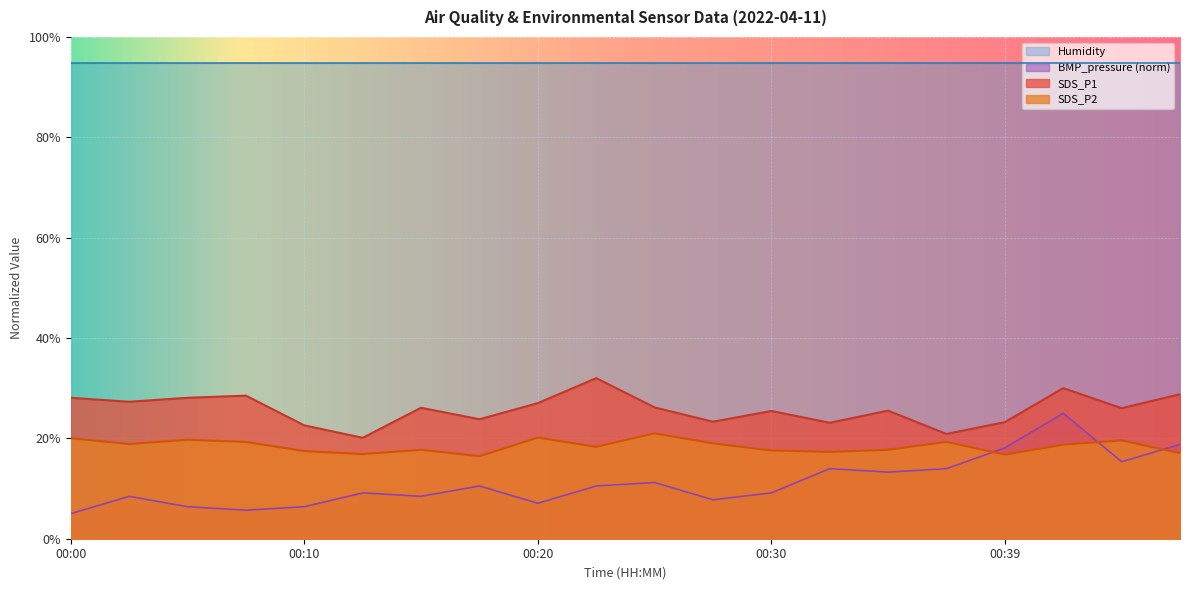

The value of BMP_pressure_norm at 00:39 is 18.1. True or false?

True